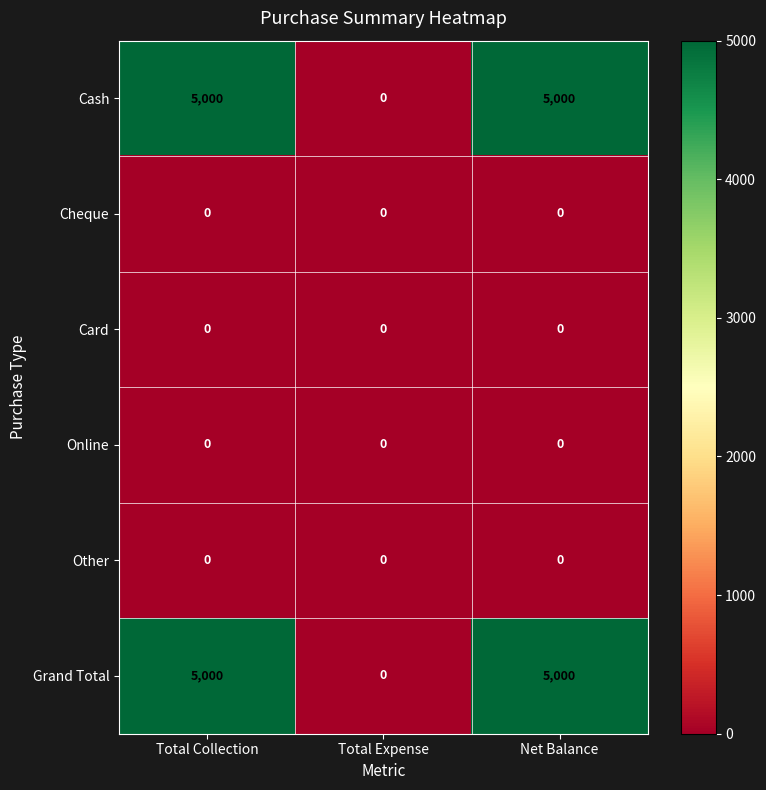

Which category has the lowest value in the Grand Total series?

Total Expense